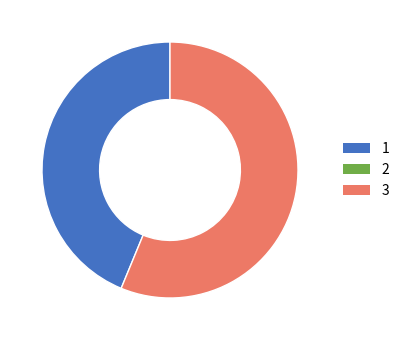

Is there a majority slice in this chart?

Yes